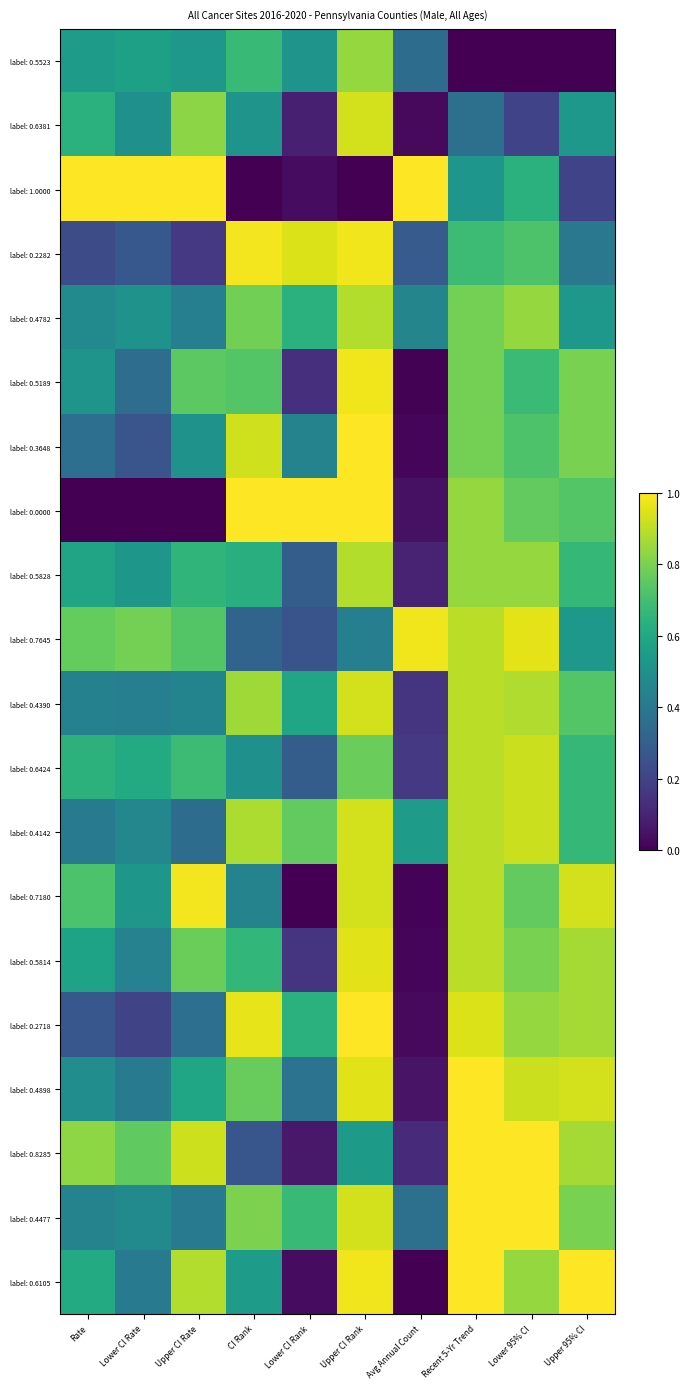

How many categories are shown in the chart?

10